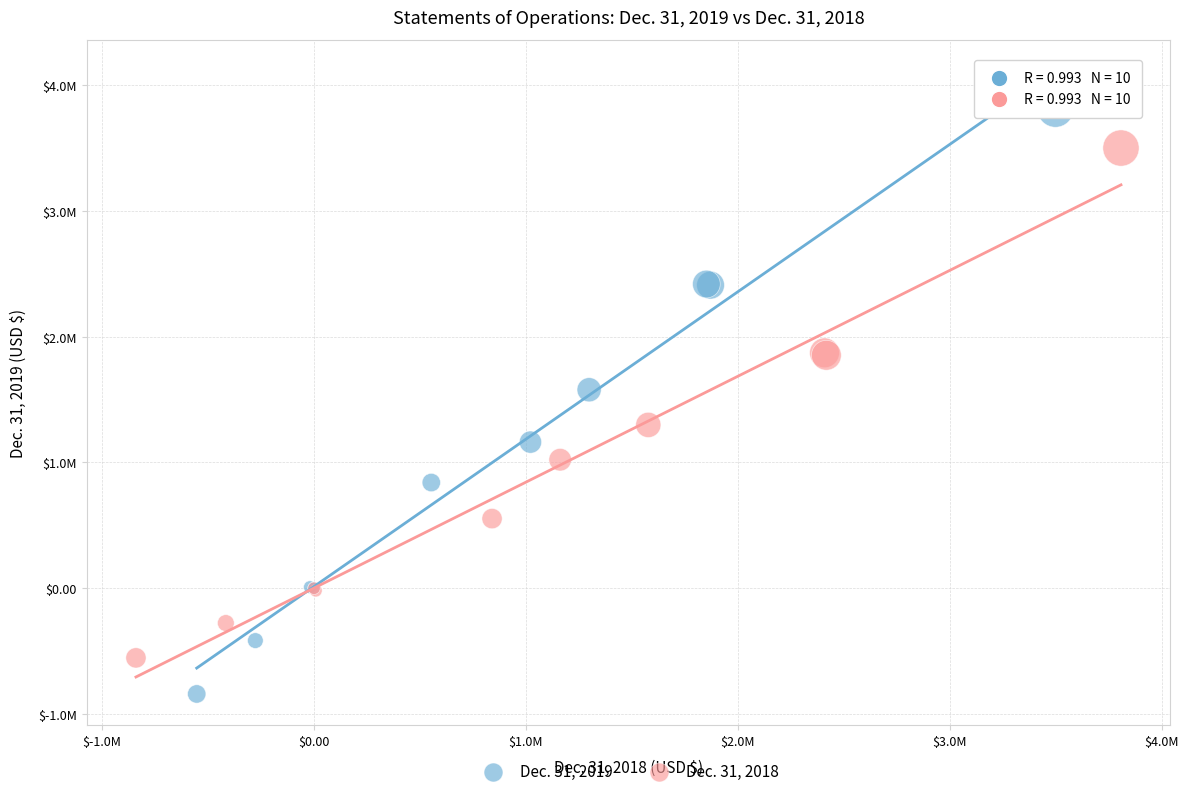

Which series has the largest Y range (max minus min)?

Dec. 31, 2019